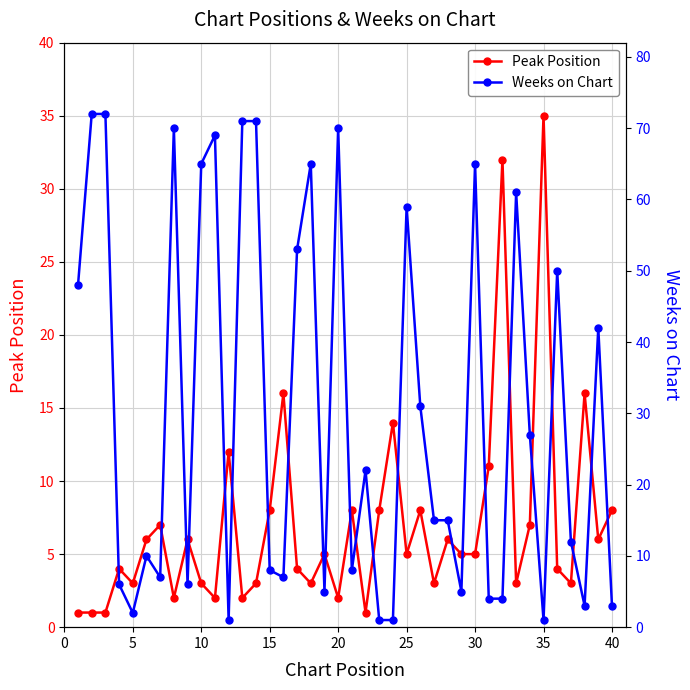

What is the average value of the Peak Position series?

7